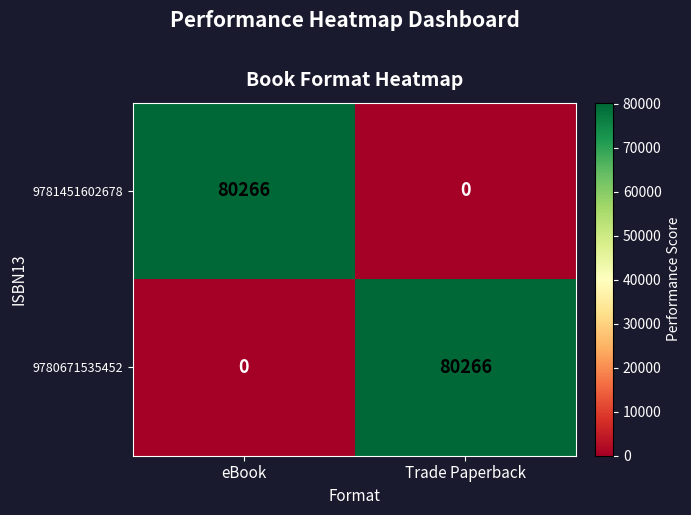

List the labels in order of 9780671535452 value, smallest first.

eBook, Trade Paperback